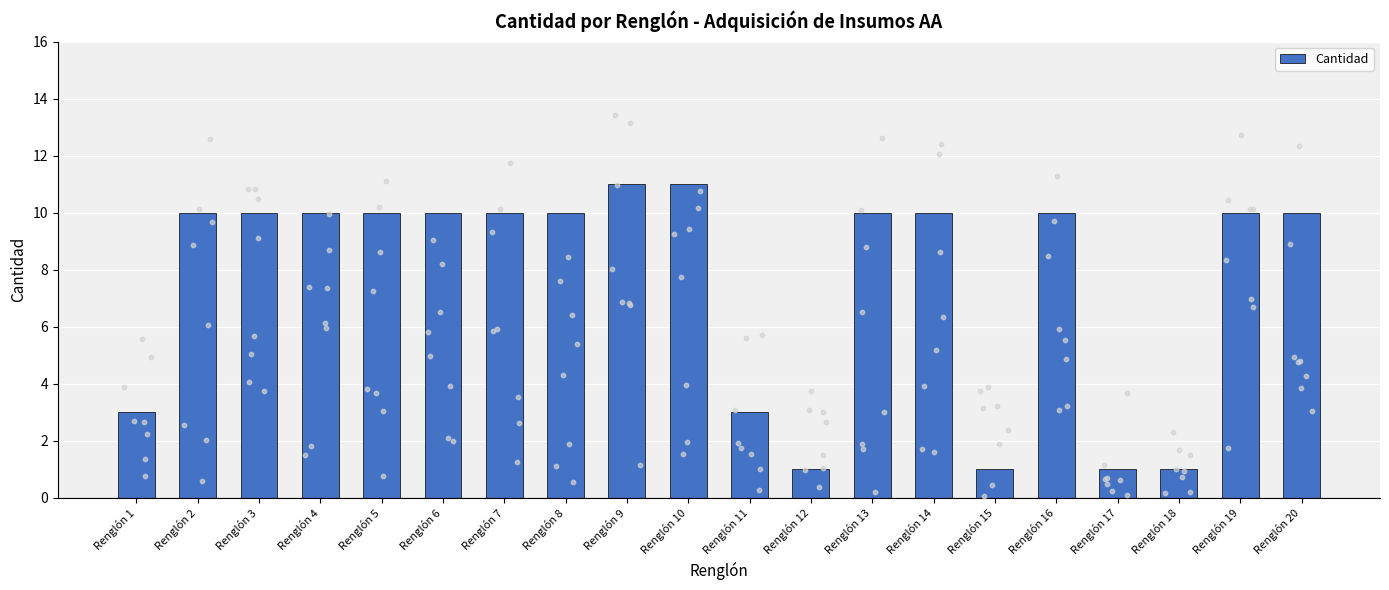

What is the change in value from Renglón 4 to Renglón 11?

-7